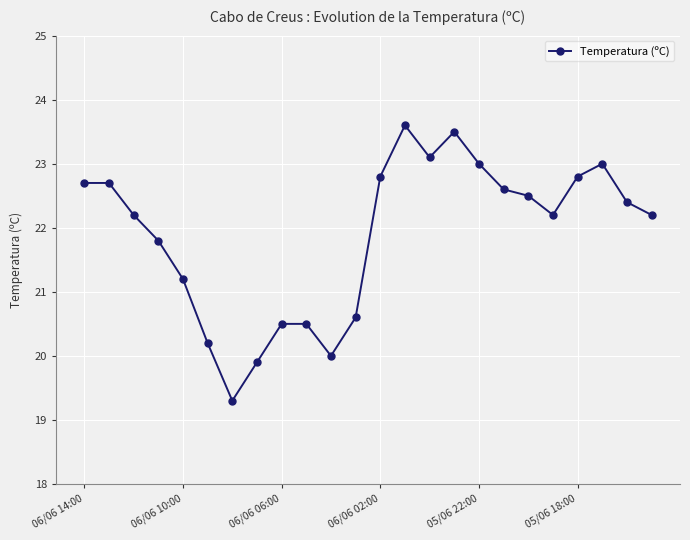

What is the greatest value displayed?

23.6